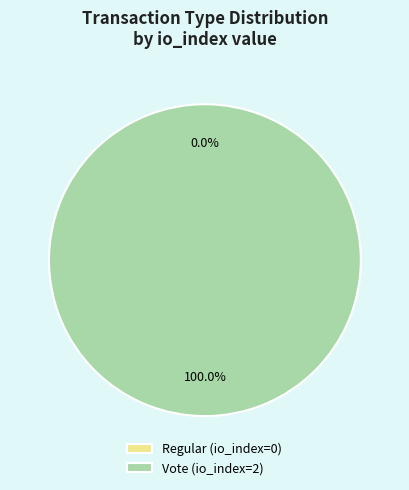

Rank the categories by value from lowest to highest.

Regular, Vote